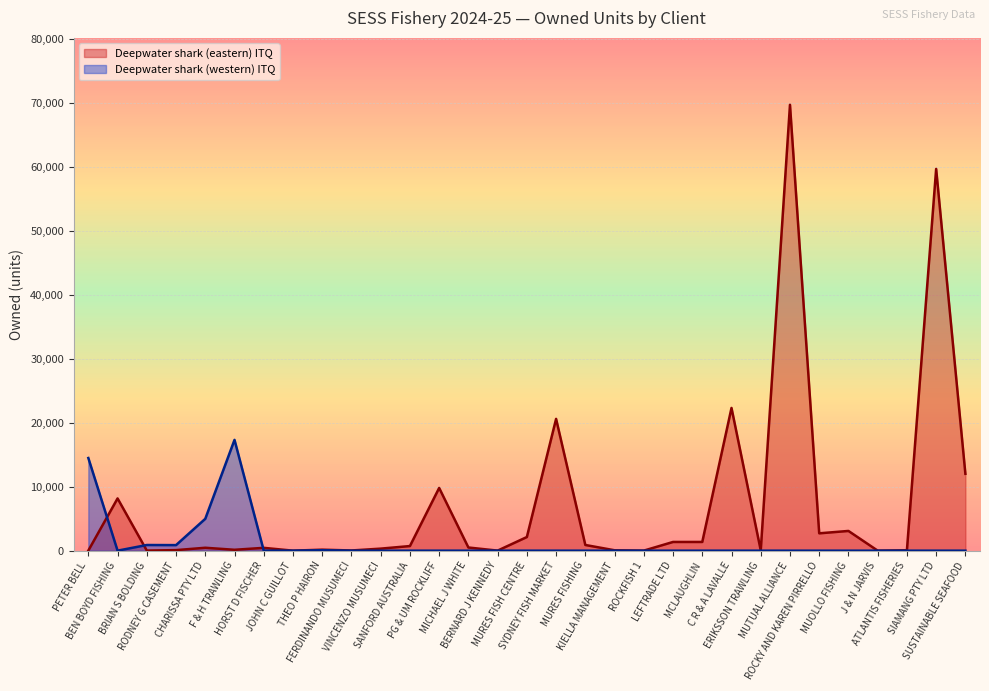

True or false: Deepwater shark (western) ITQ and Deepwater shark (eastern) ITQ cross at least once.

True